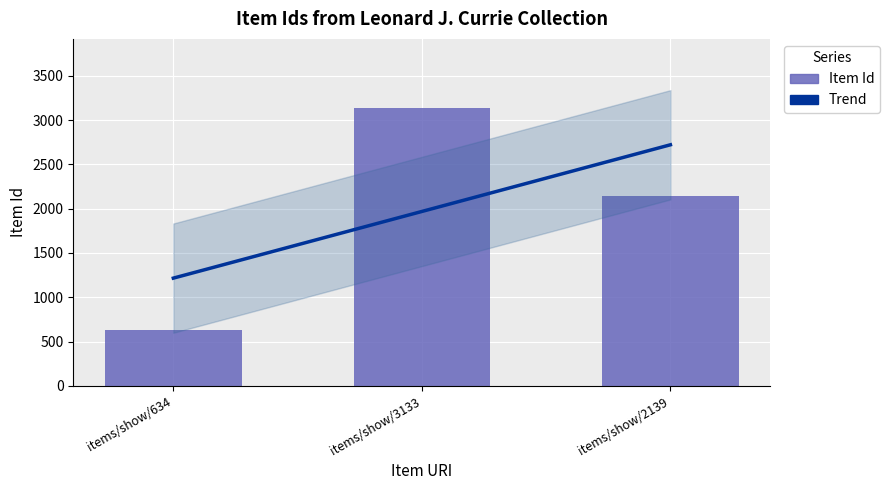

Rank the categories by value from highest to lowest.

items/show/3133, items/show/2139, items/show/634